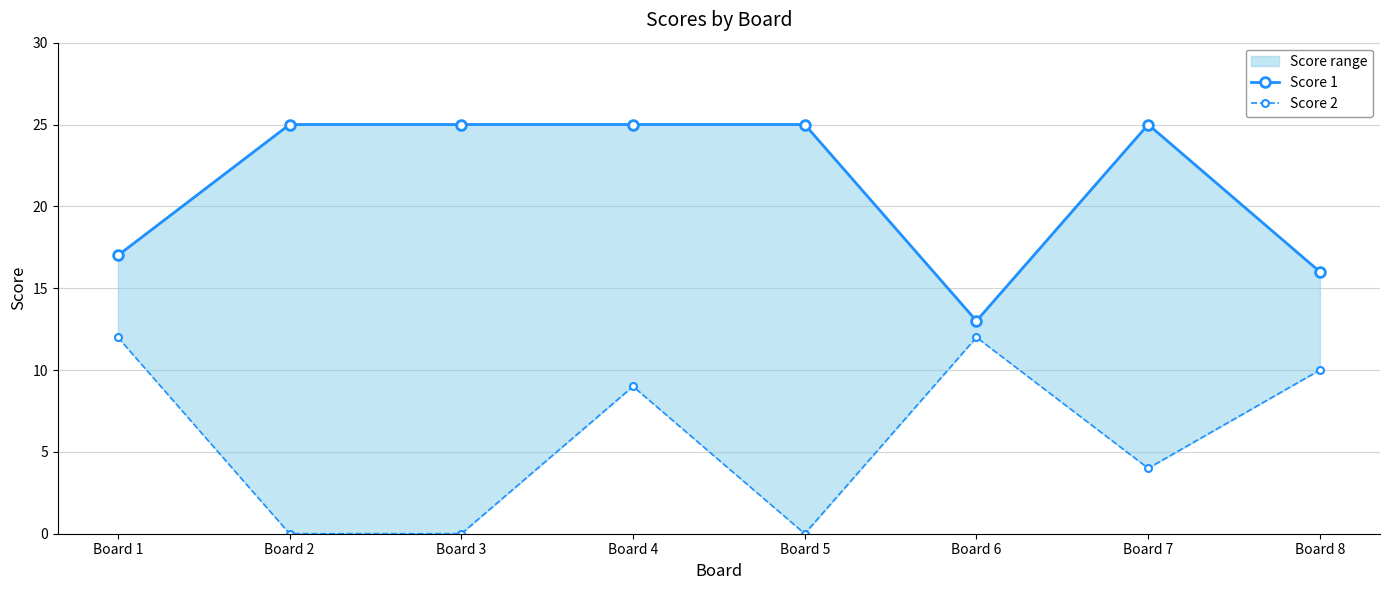

True or false: Score 2 and Score 1 intersect in this chart.

False